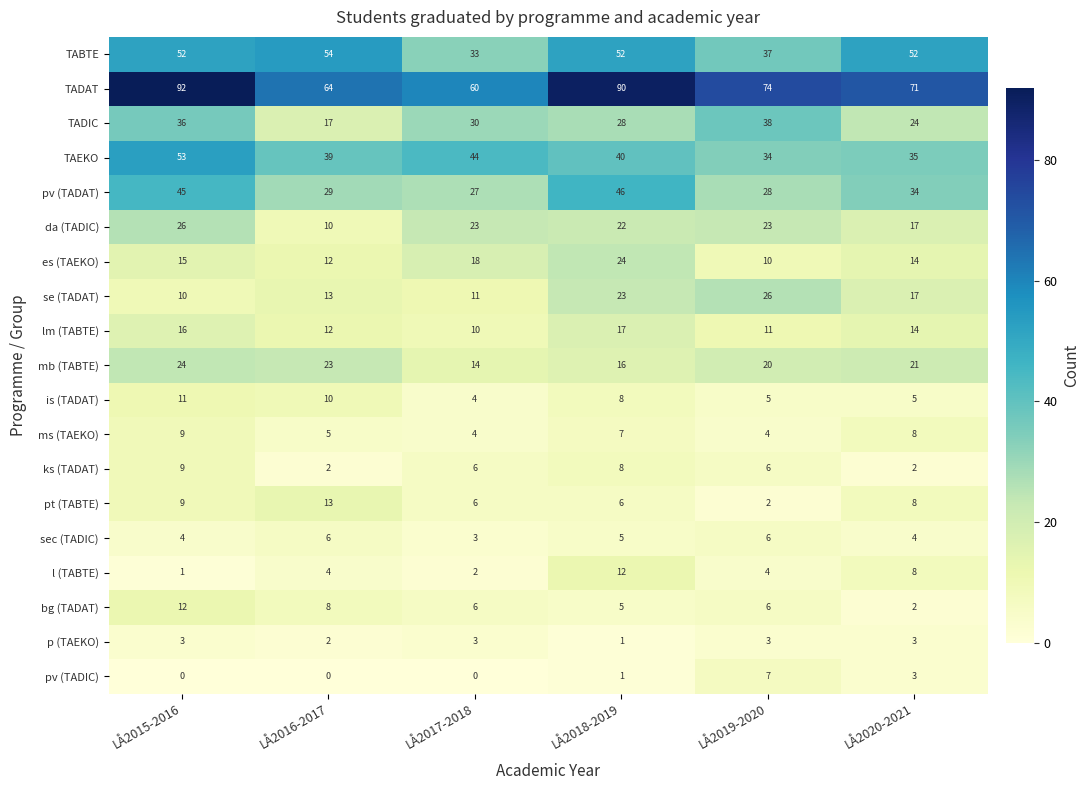

True or false: TABTE has a value of 52 at LÅ2015-2016.

True